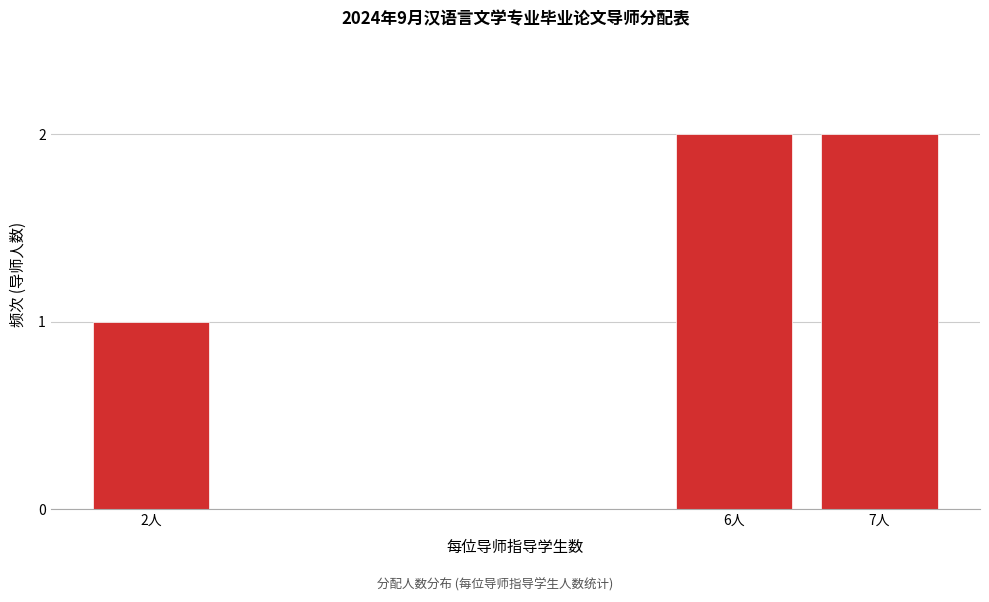

Reading left to right, extract all data points from this chart.

2人=1	6人=2	7人=2